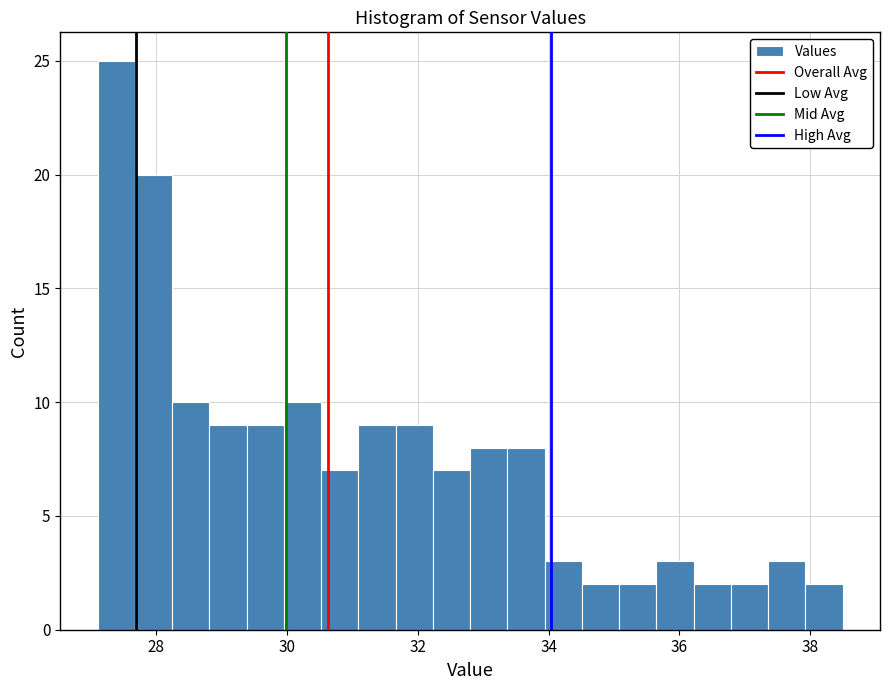

Around what value on the x-axis is the tallest bar? Give the approximate position of its centre, as read against the axis.

27.4